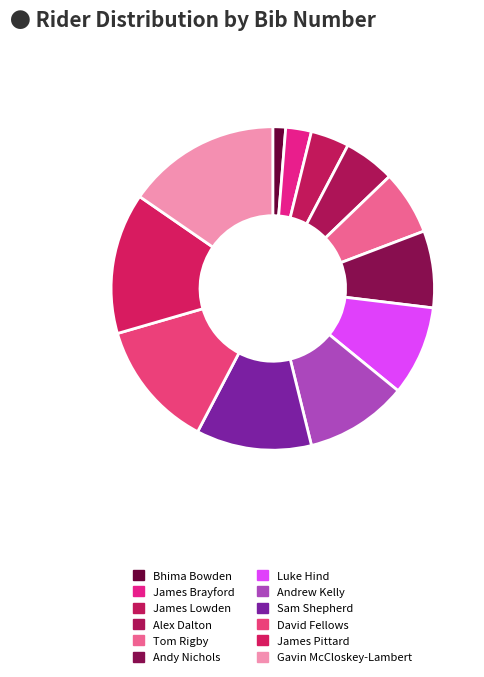

To the nearest percent, what is the average slice percentage?

8%